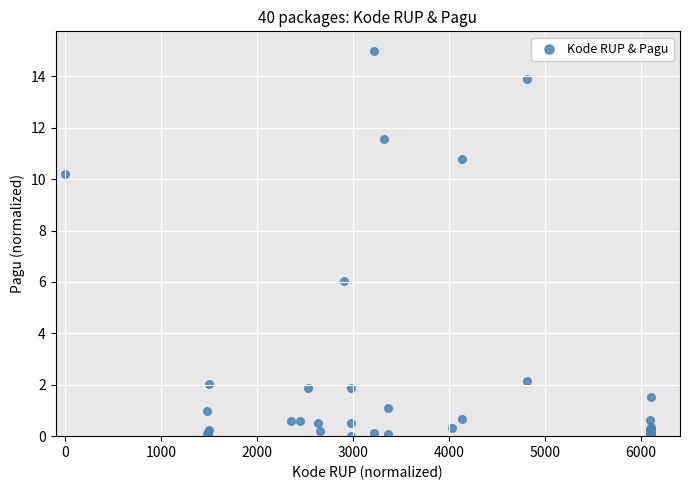

What Y value in the scatter plot is closest to 7?

6.0